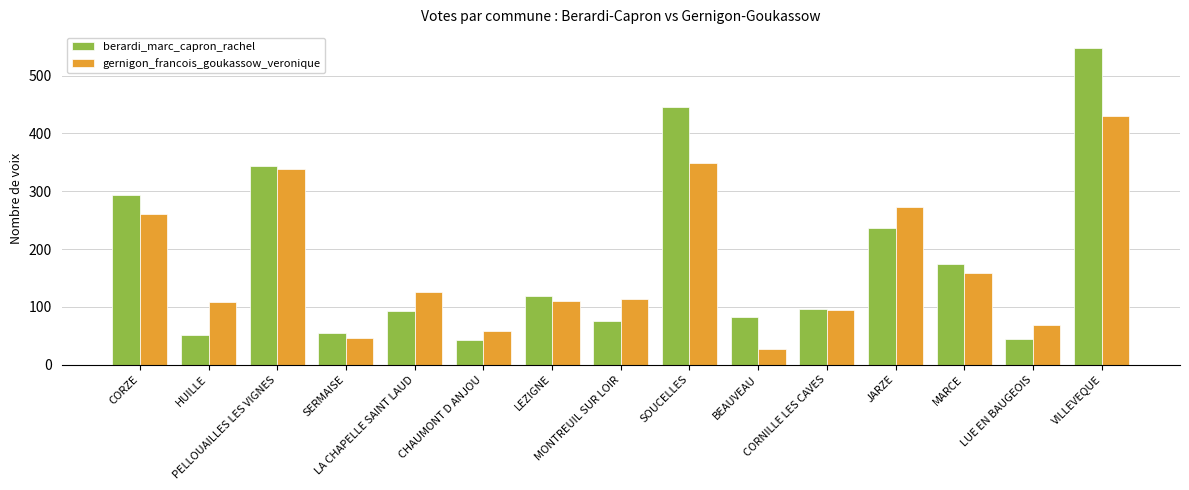

List the series in order of their overall mean, lowest first.

gernigon_francois_goukassow_veronique, berardi_marc_capron_rachel